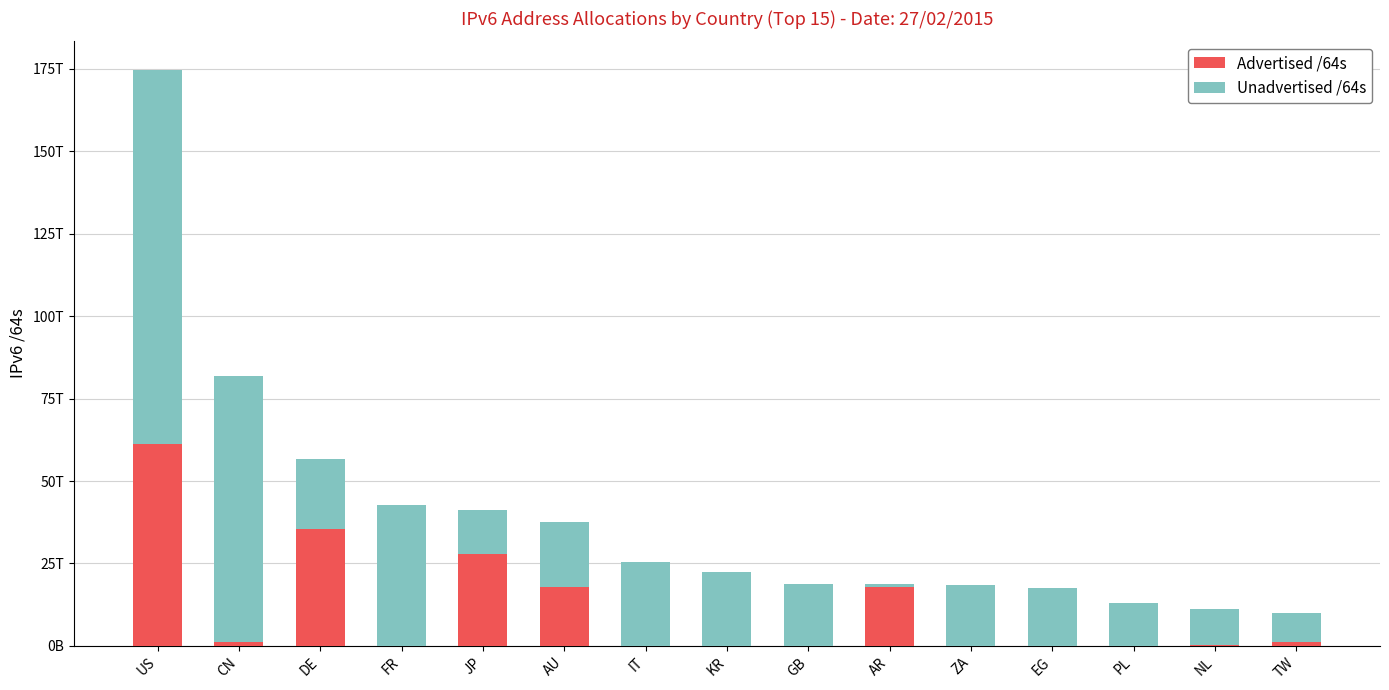

What is the sum of all Unadvertised /64s values?

427826402361346